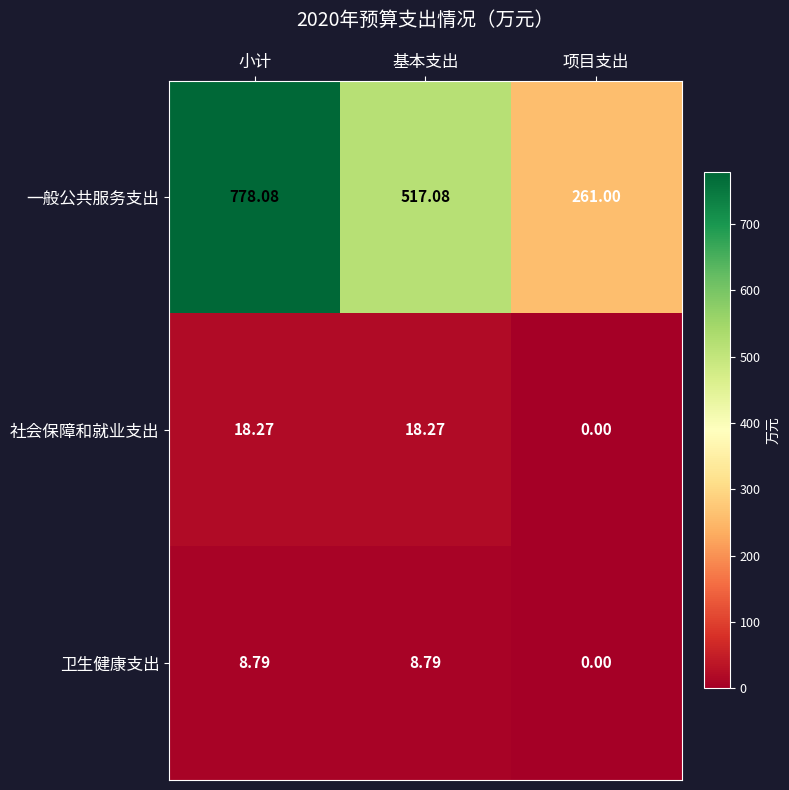

Is the value of 一般公共服务支出 at 项目支出 greater than the value of 社会保障和就业支出 at 项目支出?

Yes